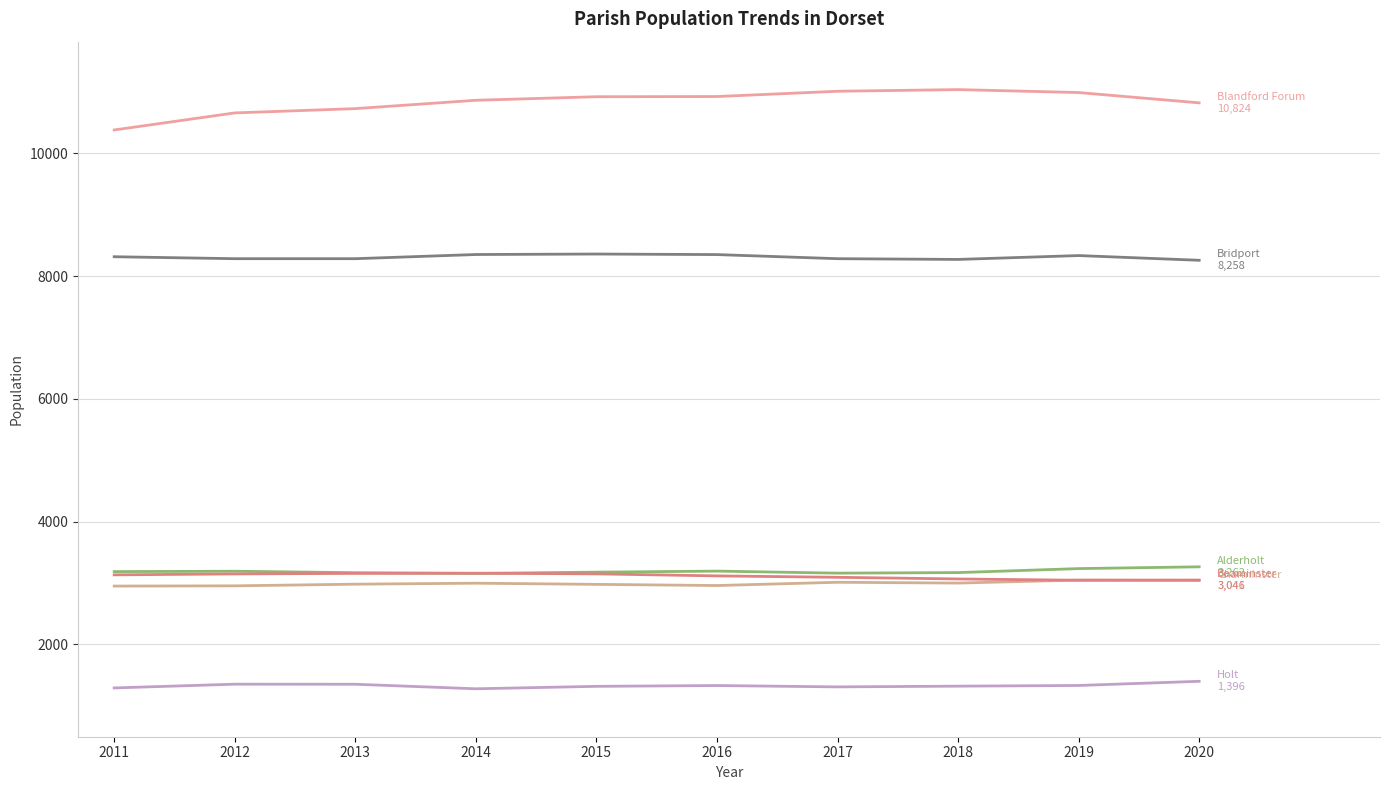

How many lines are shown in the chart?

6